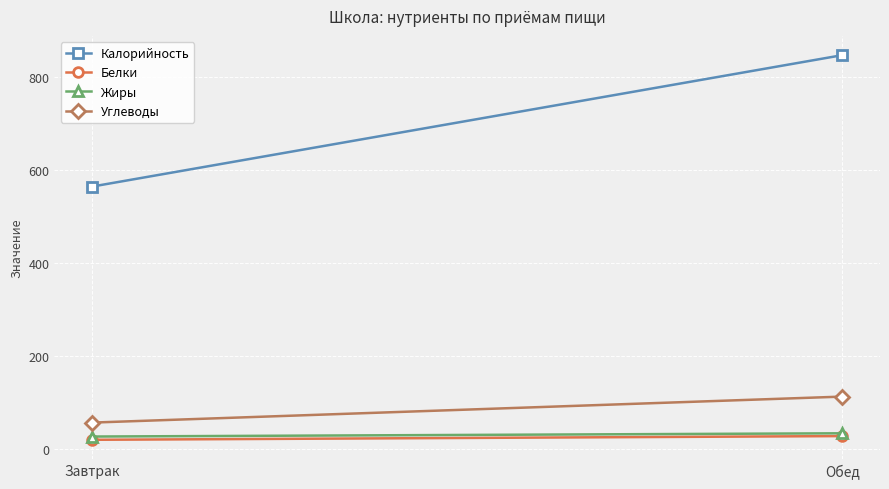

How many series are shown in this chart?

4